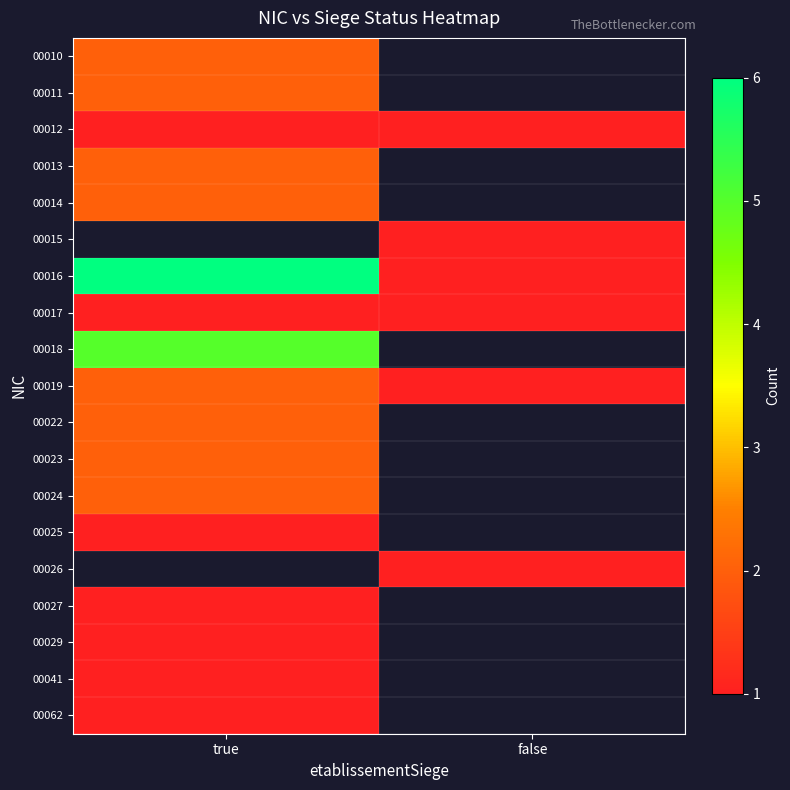

Which series has the largest range (max minus min)?

00016